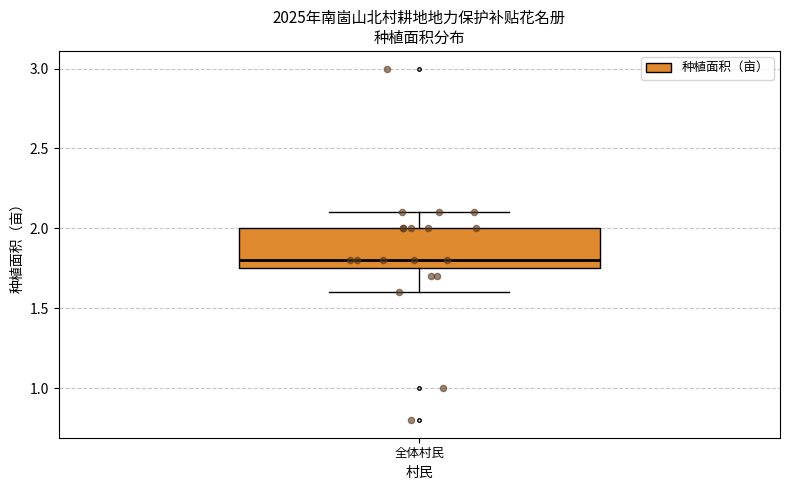

Where is the lower edge of the box for 全体村民 on the y-axis? The values are not printed on the chart, so give them approximately, as read against the axis.

1.75